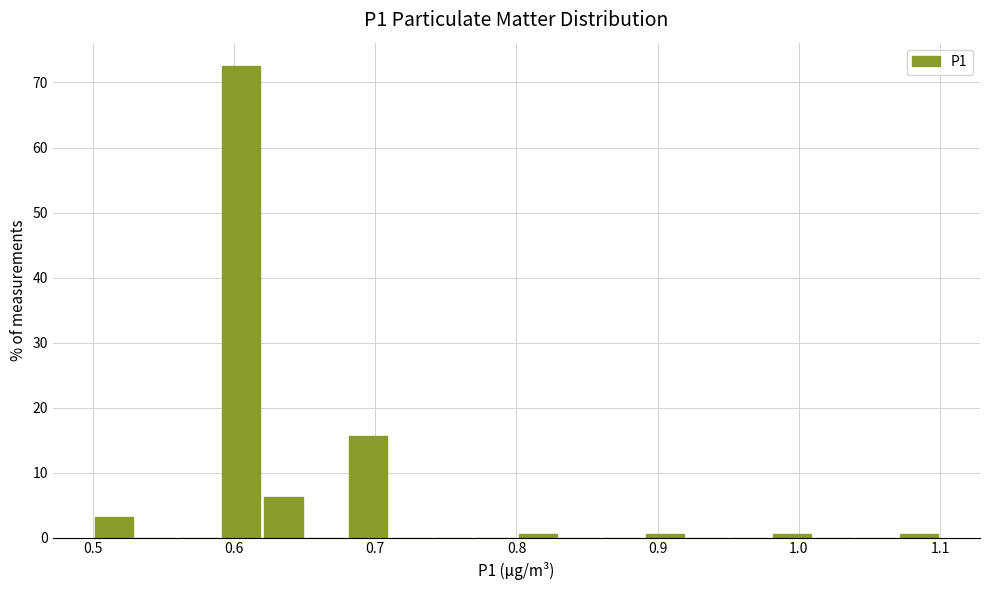

Around what value on the x-axis is the tallest bar? Give the approximate position of its centre, as read against the axis.

0.61